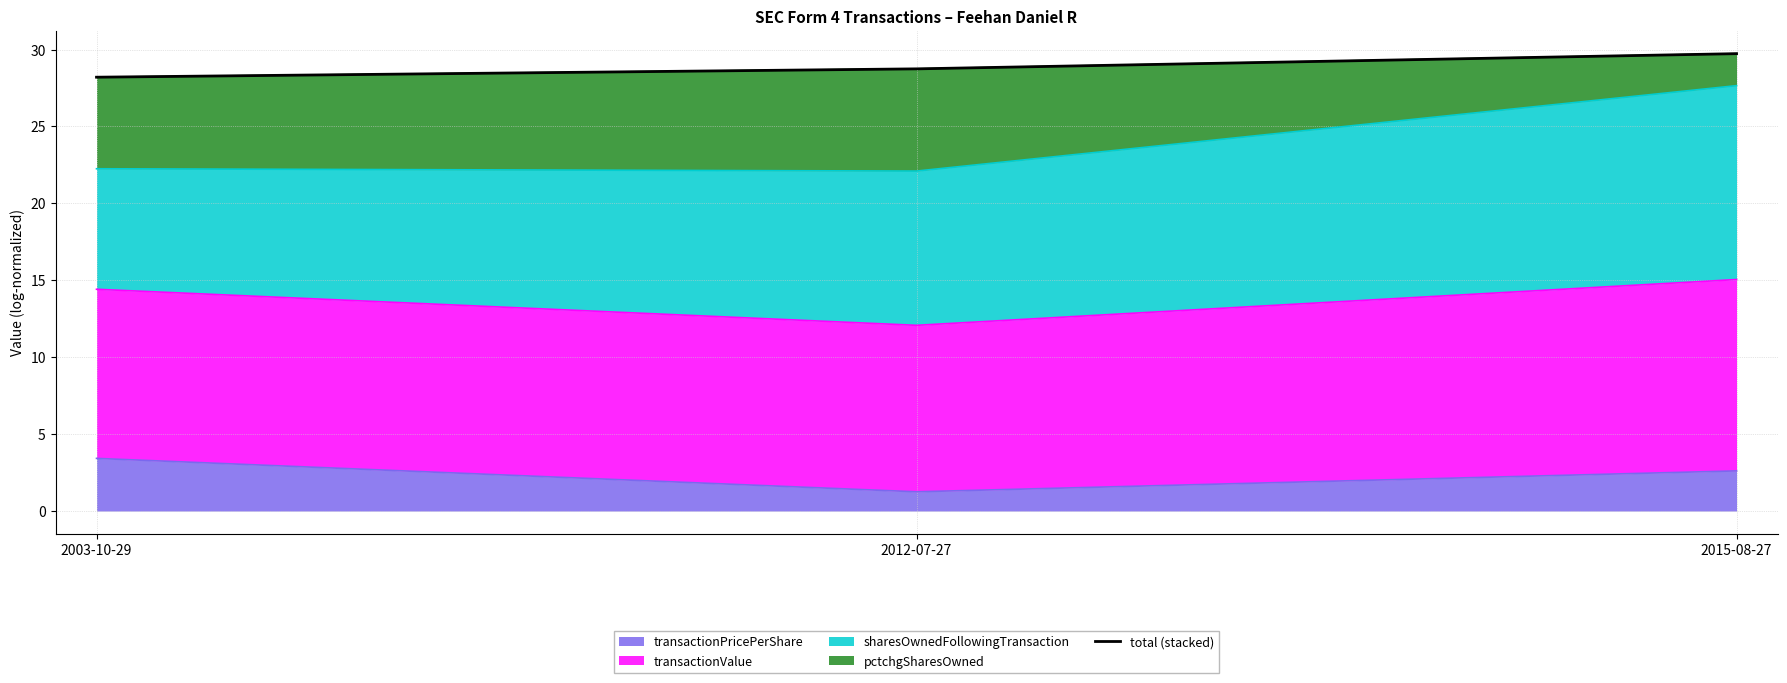

What is the greatest value displayed?

29.7